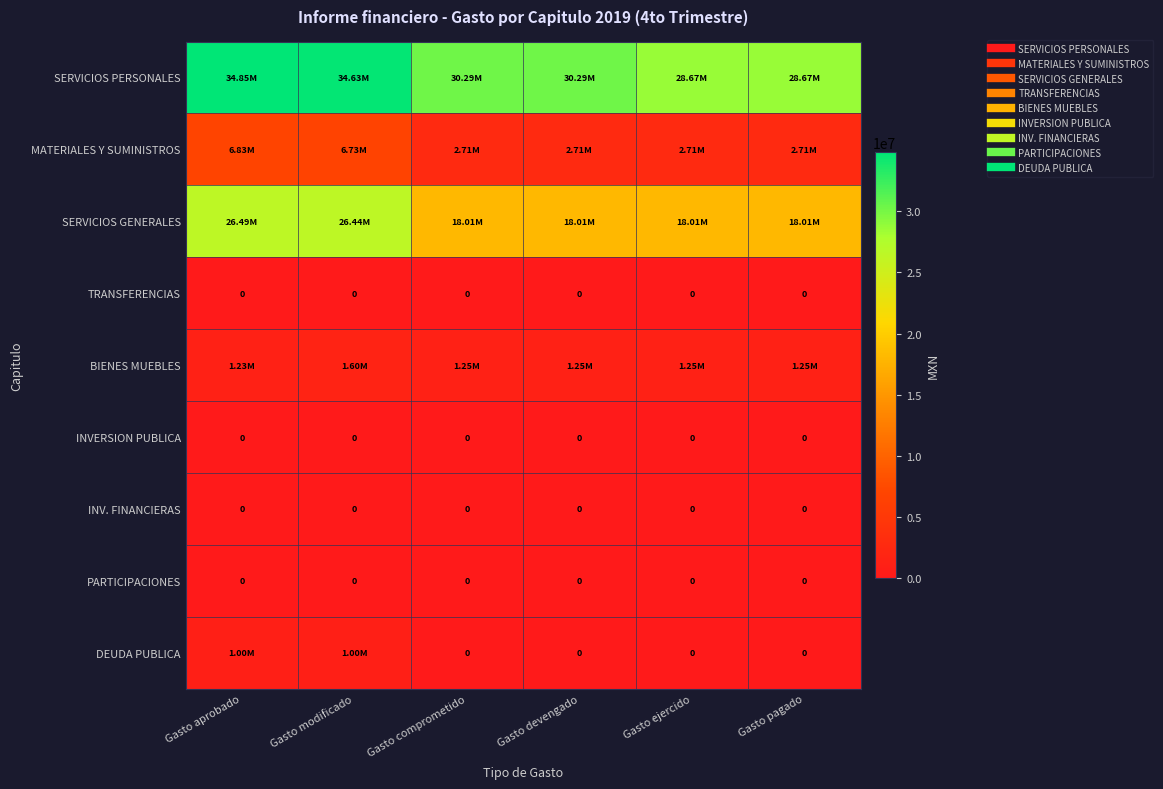

Between Gasto aprobado and Gasto modificado, which series saw the biggest shift?

BIENES MUEBLES